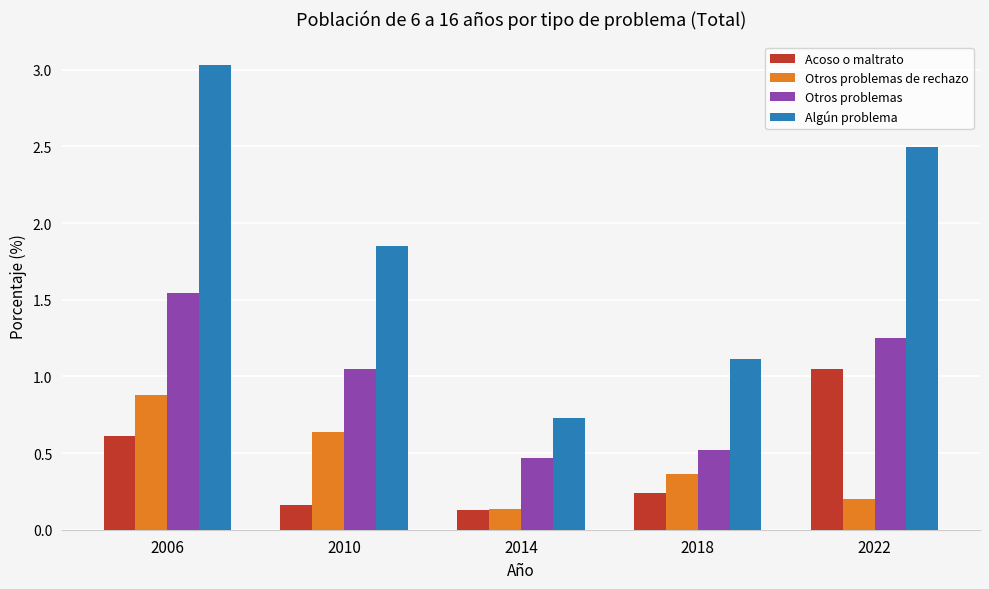

What is the sum of all Otros problemas values?

4.8